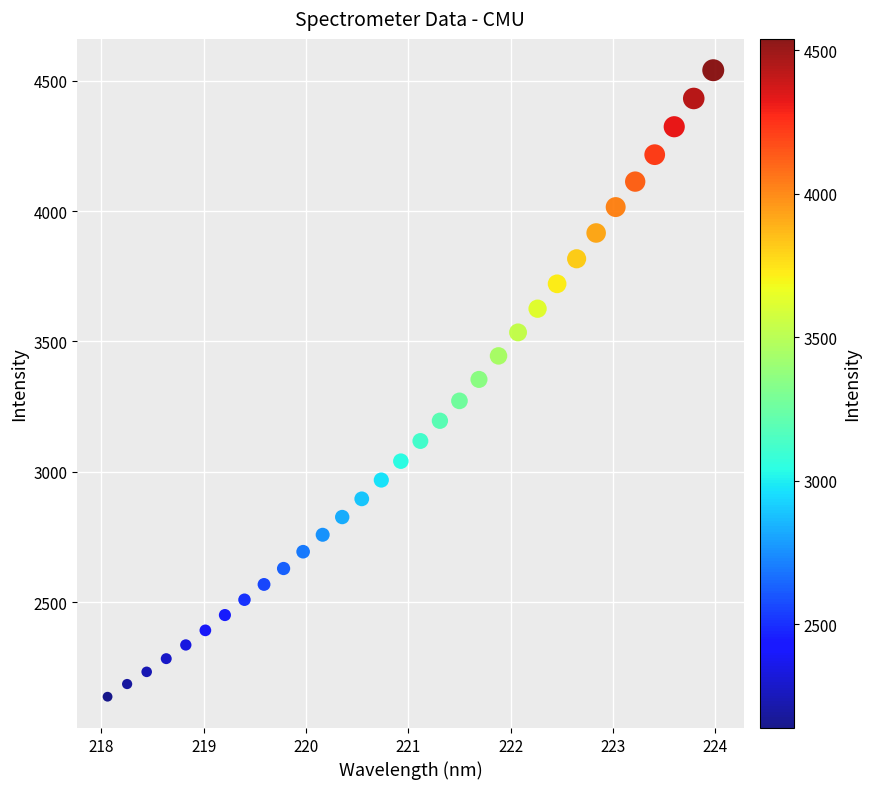

What is the range of X values (max minus min)?

5.9